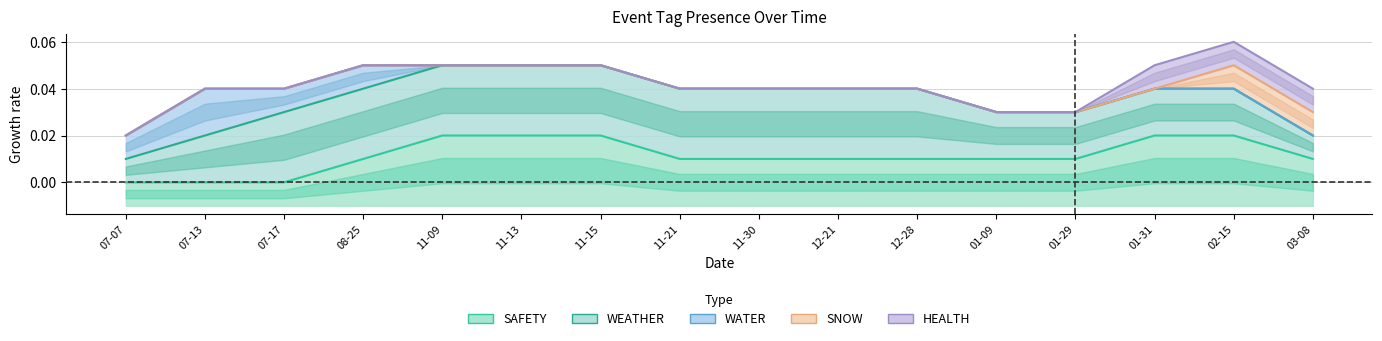

How many series are shown in this chart?

5